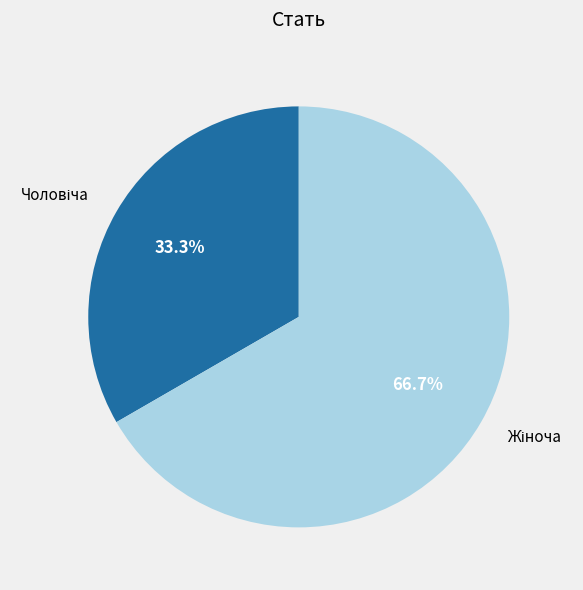

Is there any slice that represents more than half of the pie?

Yes